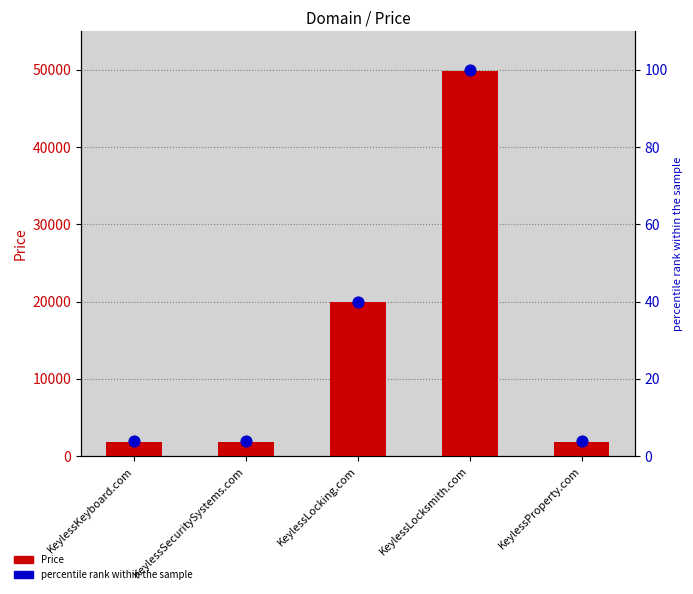

Which series has the largest total across all categories?

Price